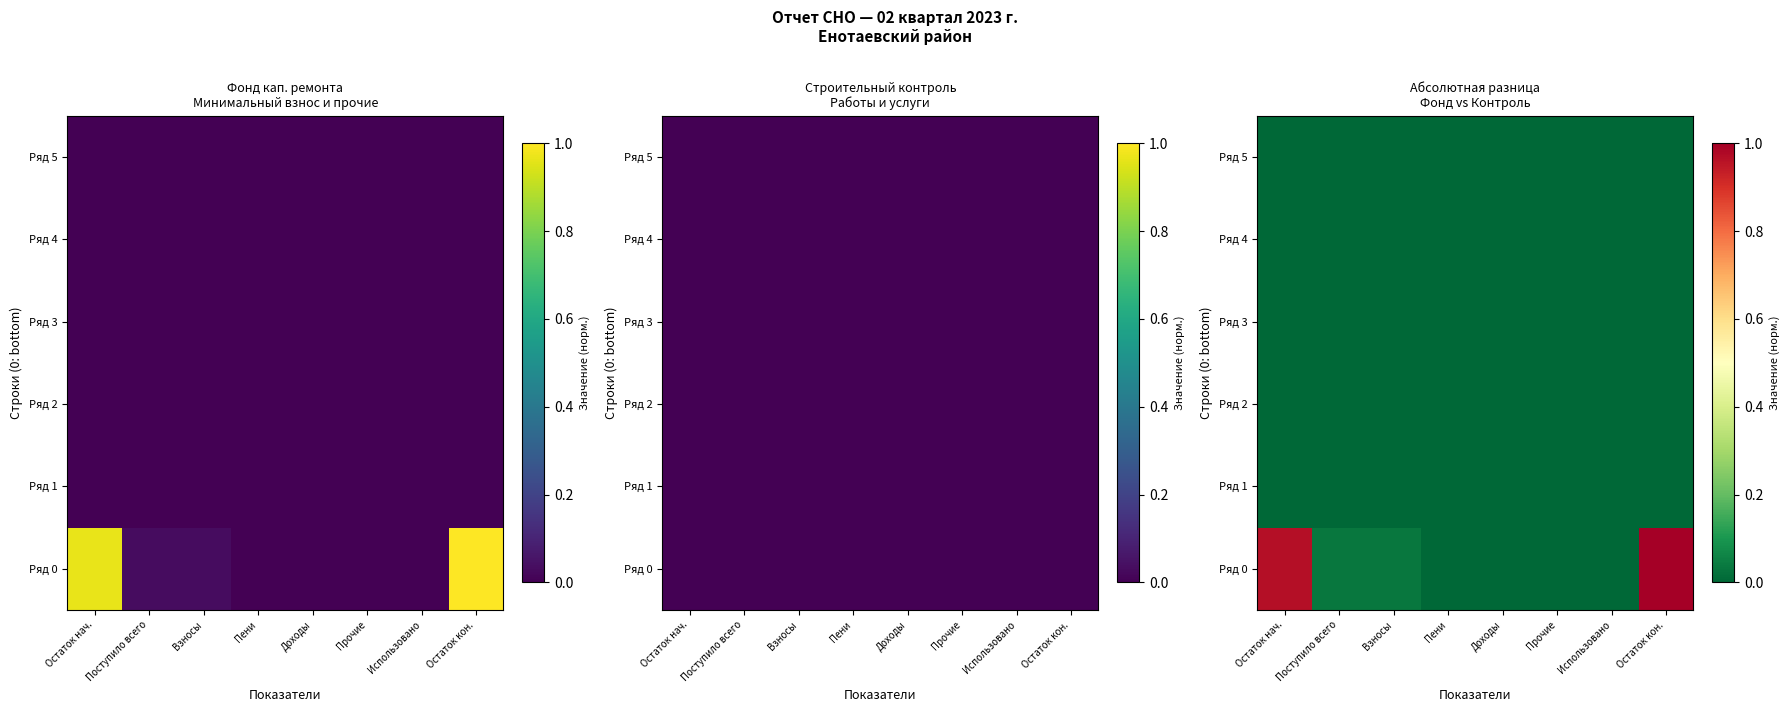

Between Поступило всего and Остаток нач., which is larger?

Остаток нач.